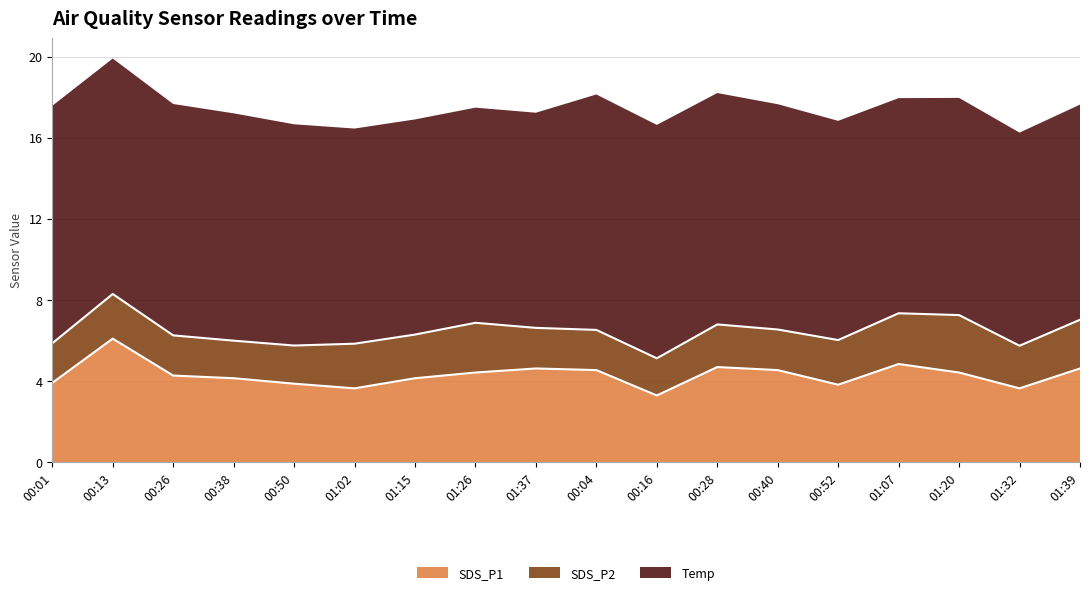

Rank the series by their maximum value, from highest to lowest.

Temp, SDS_P1, SDS_P2